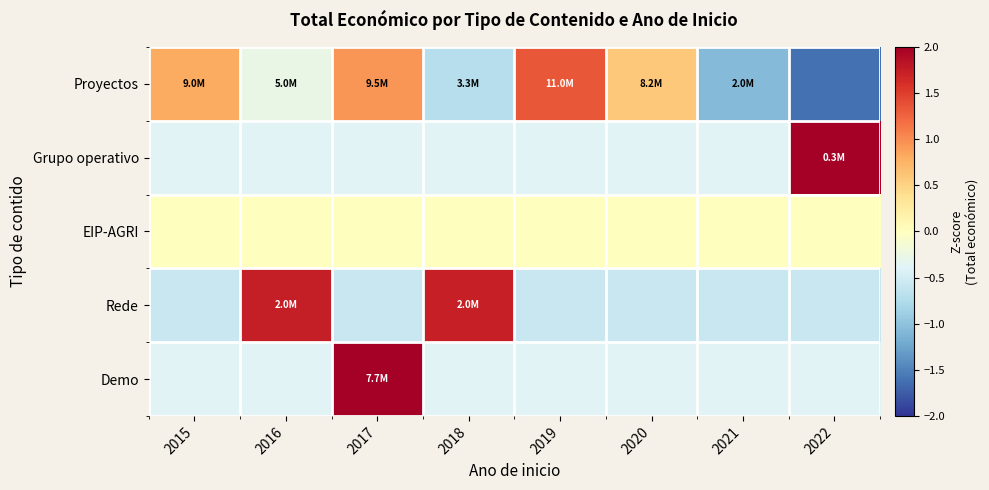

At how many categories does at least one series exceed 0?

7